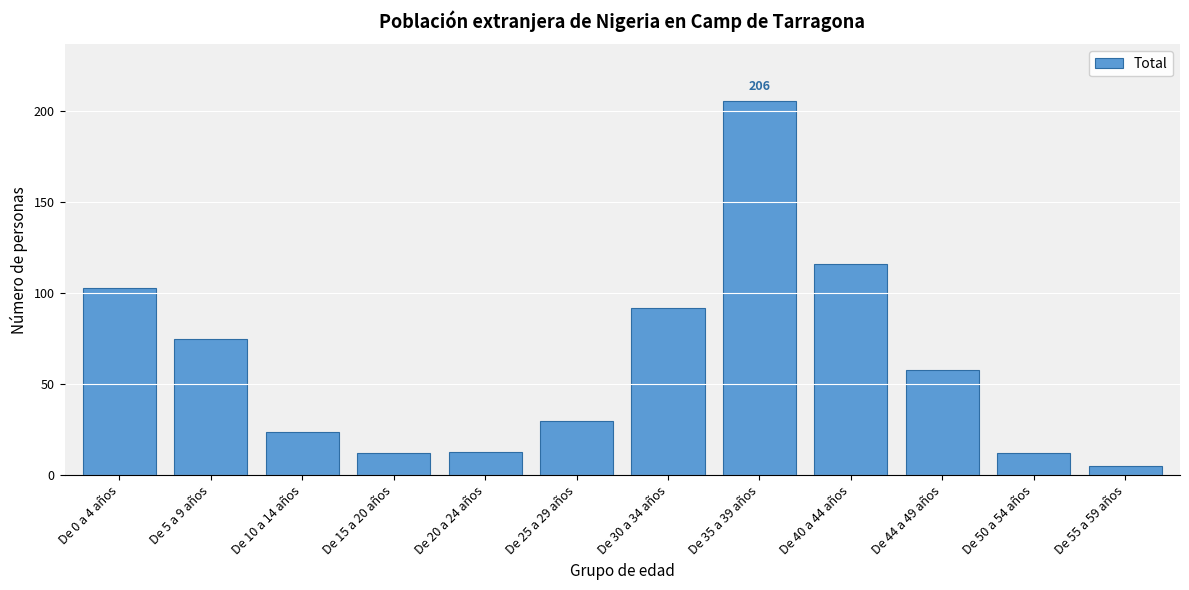

Reading left to right, transcribe all the data shown in this chart.

103	75	24	12	13	30	92	206	116	58	12	5